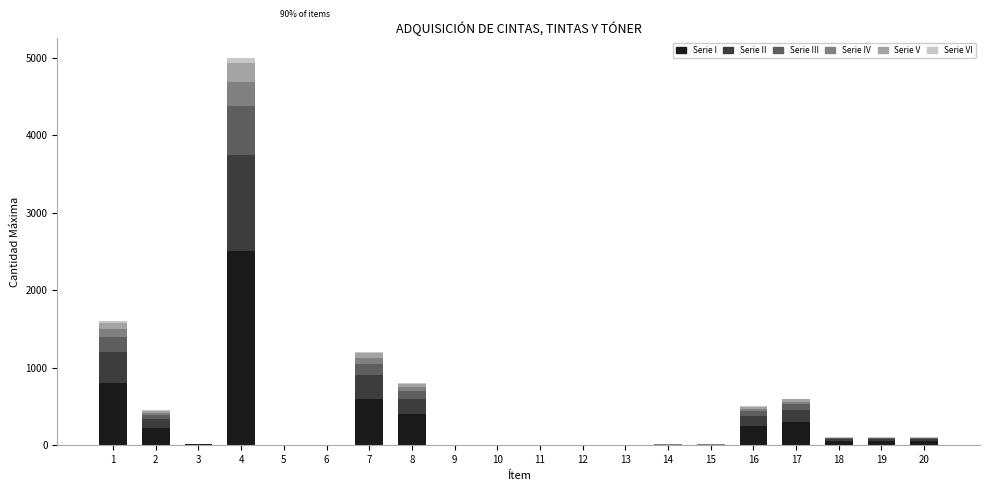

What is the sum of all Serie I values?

5259